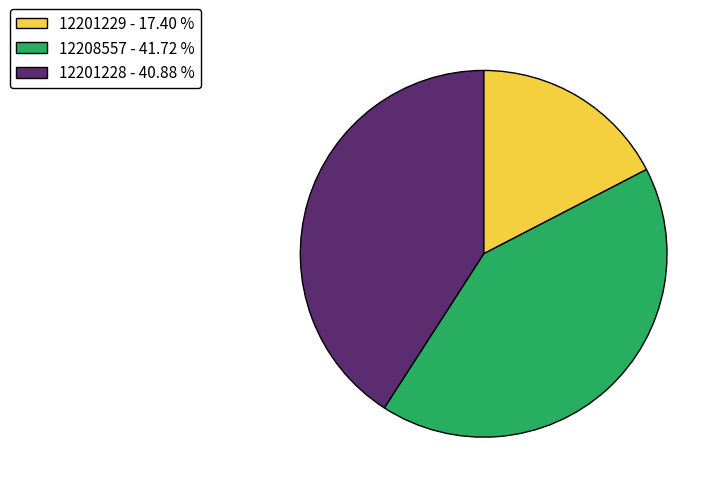

Combined, do 12208557 and 12201228 account for over 50%?

Yes